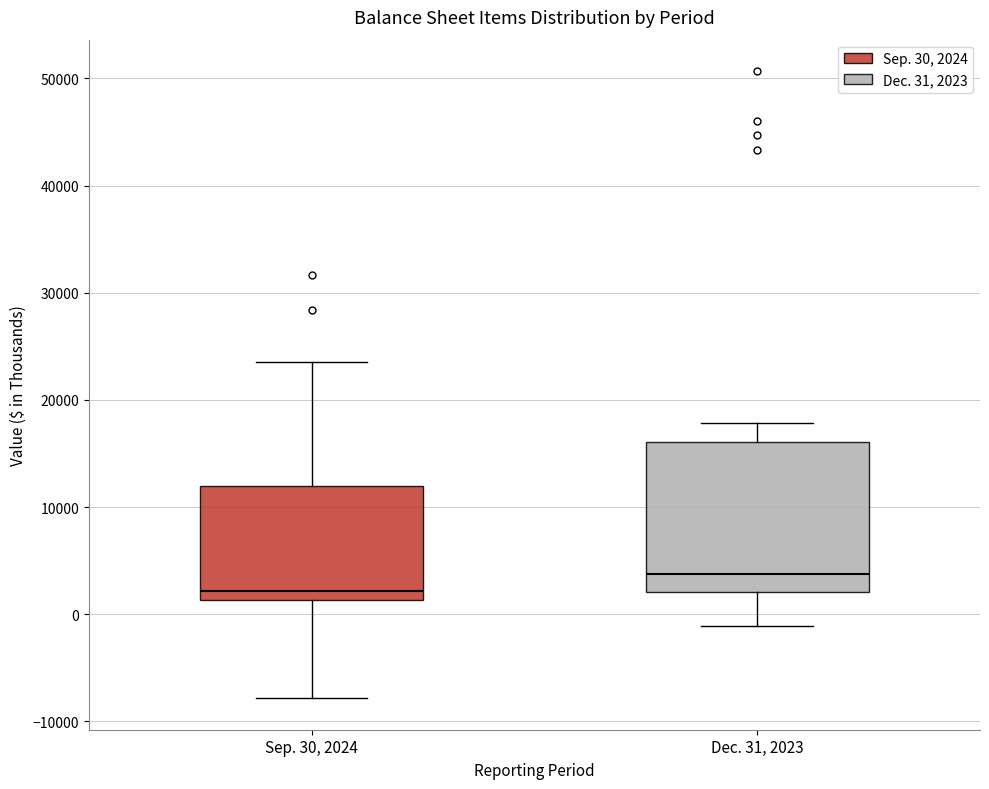

Reading left to right, transcribe this box plot: for each box, give where its median line is, the range the box spans, and where its two whiskers end, as read against the y-axis. The values are not printed on the chart, so give them approximately, as read against the axis.

Sep. 30, 2024: median 2000, box 1000 to 12000, whiskers -8000 to 24000
Dec. 31, 2023: median 4000, box 2000 to 16000, whiskers -1000 to 18000